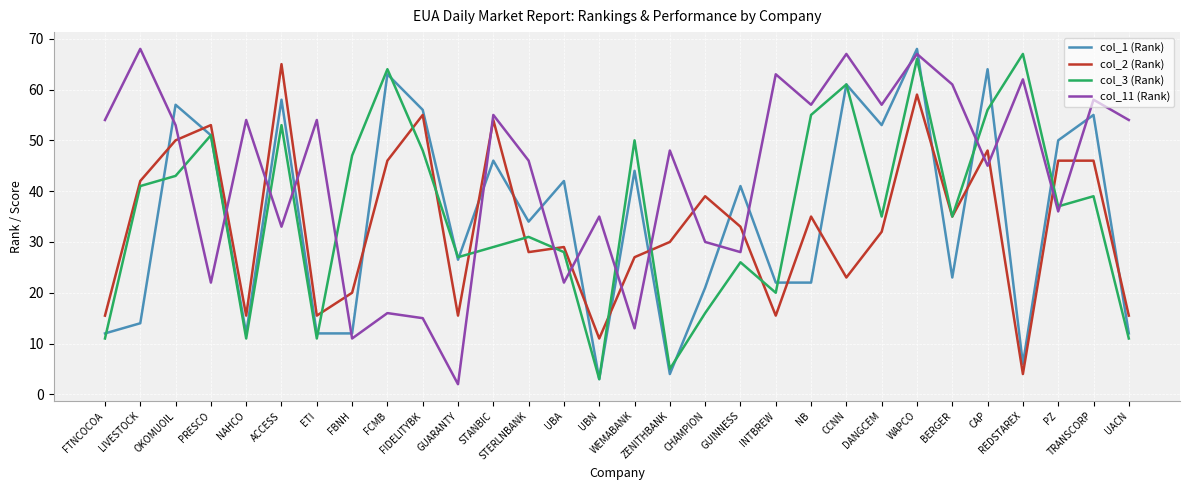

What are all the series names shown in the legend?

col_1 (Rank), col_2 (Rank), col_3 (Rank), col_11 (Rank)